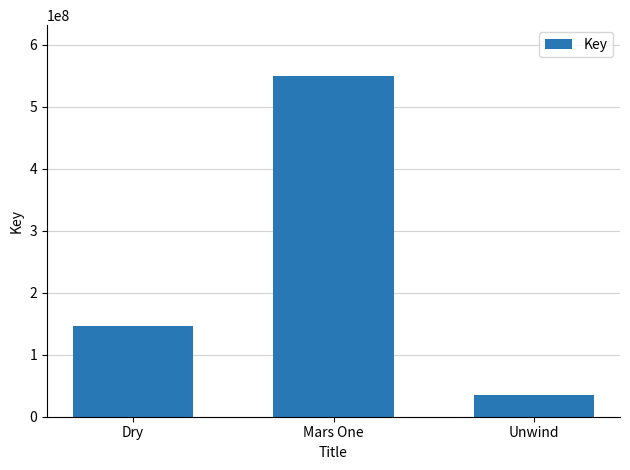

The value at Dry is 198398760. True or false?

False